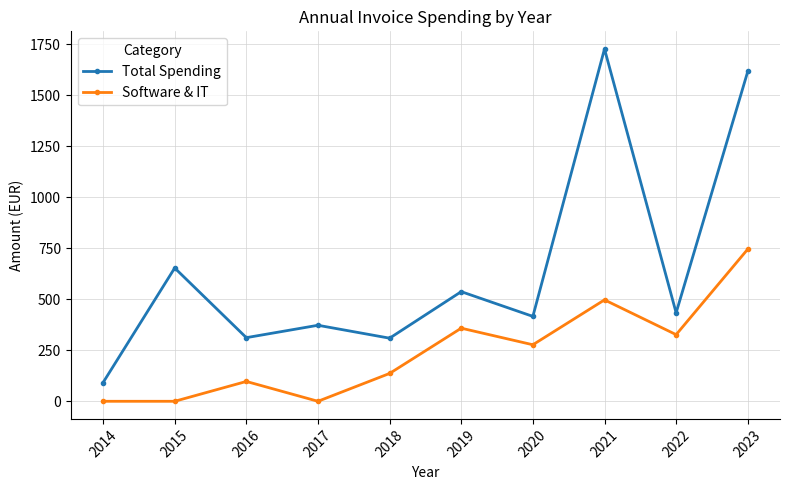

At how many categories does at least one series exceed 464?

4